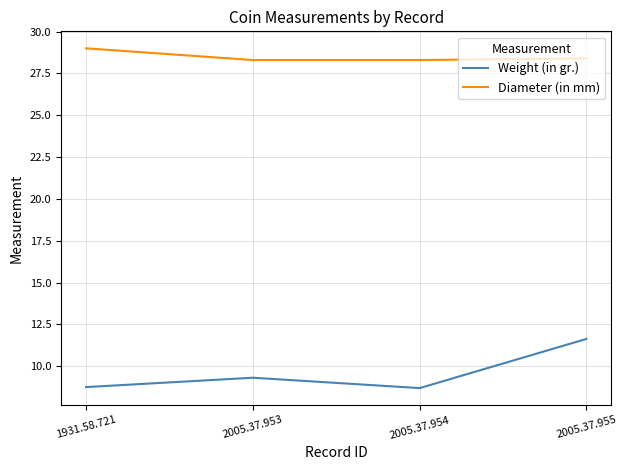

Where is the first local maximum for Weight (in gr.)?

2005.37.953